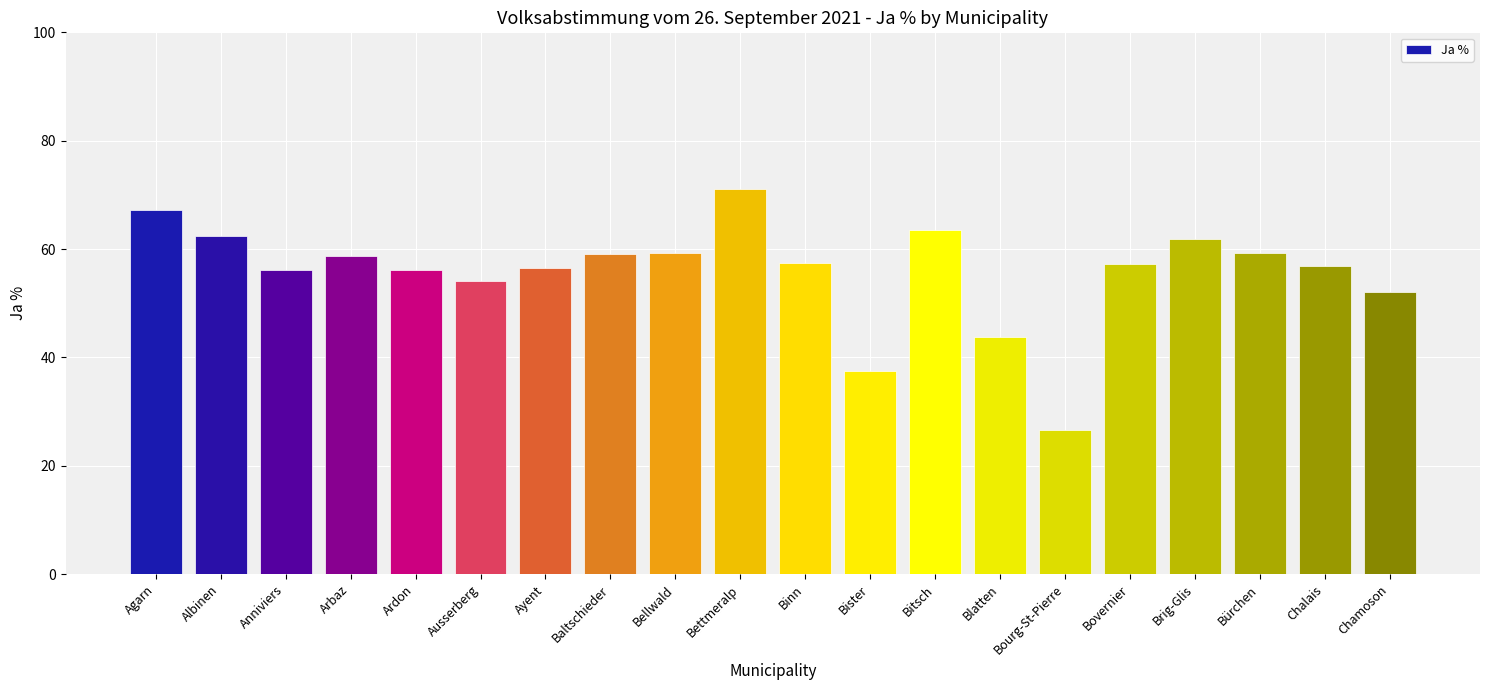

The chart shows a value of 67.2 at Agarn. True or false?

True